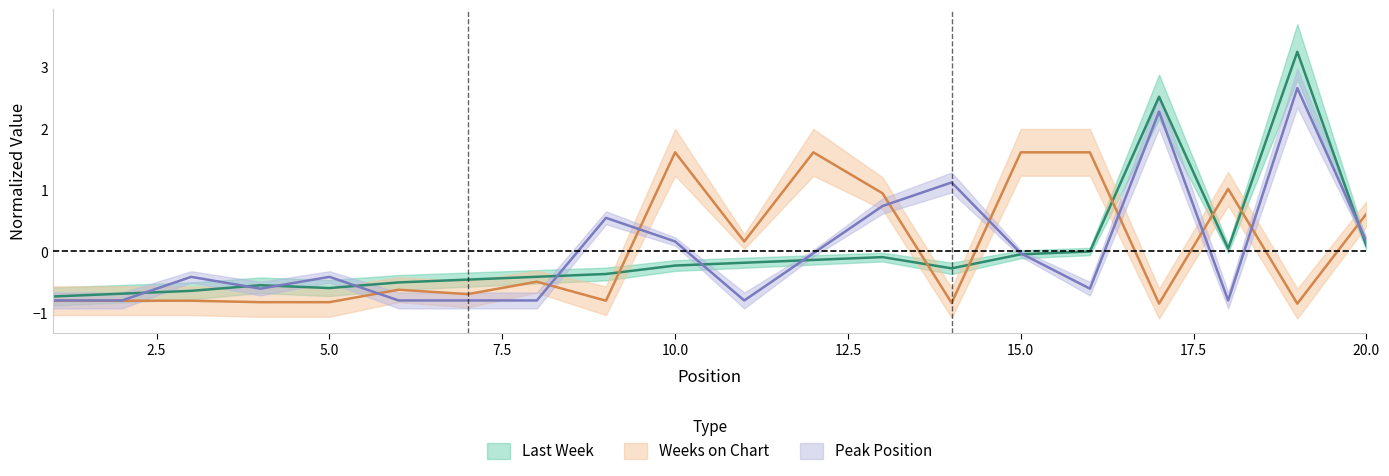

Where is the first local minimum for Peak Position?

4